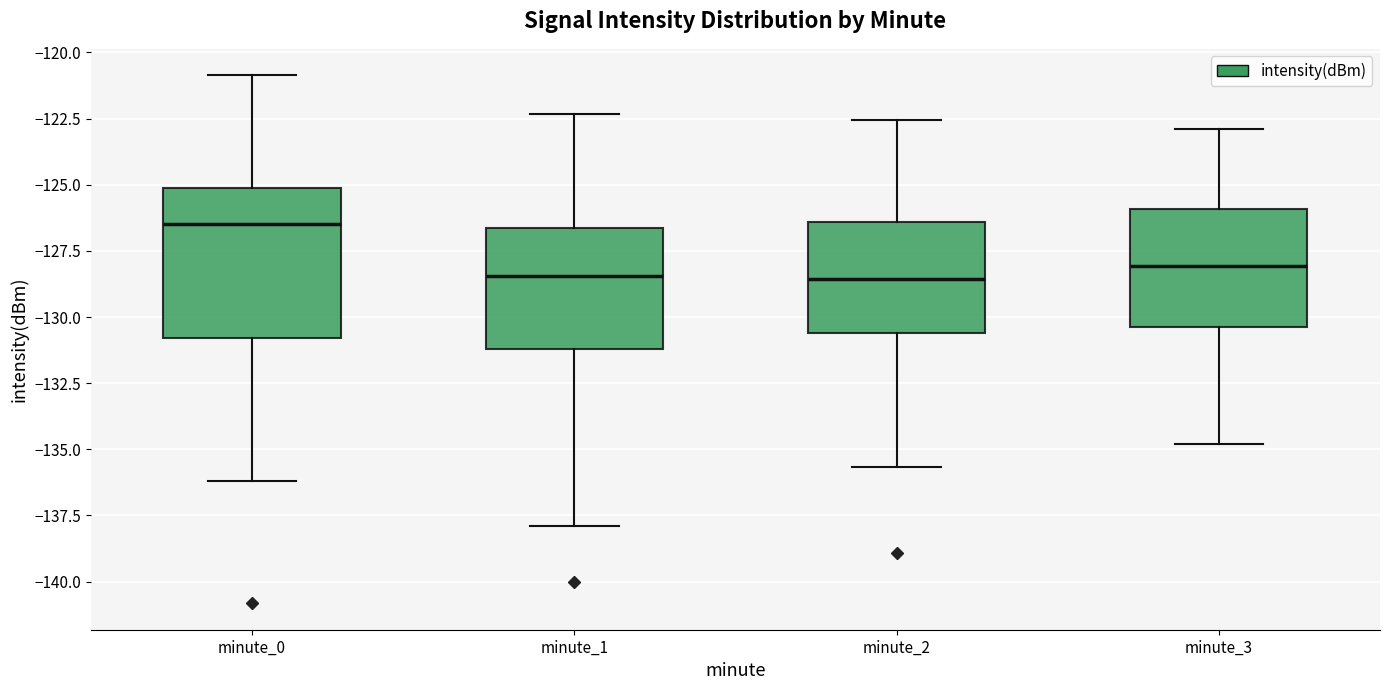

Which box is the tallest, from its lower edge to its upper edge?

minute_0